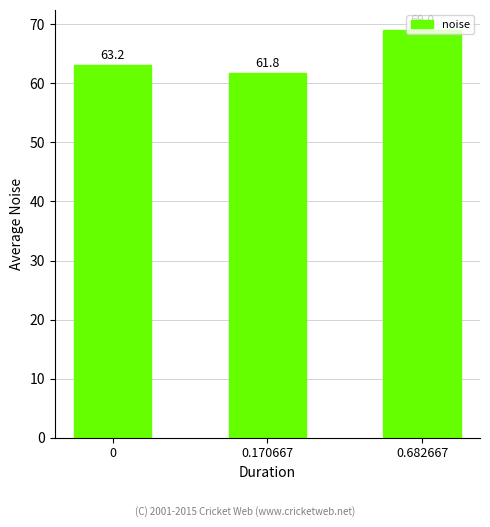

Count the number of categories in the chart.

3